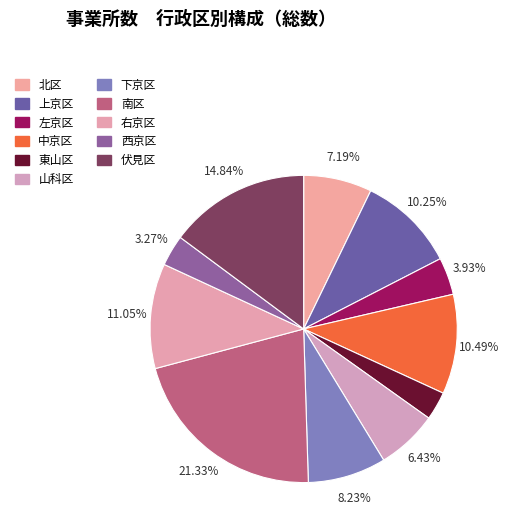

Rank the categories by value from highest to lowest.

南区, 伏見区, 右京区, 中京区, 上京区, 下京区, 北区, 山科区, 左京区, 西京区, 東山区